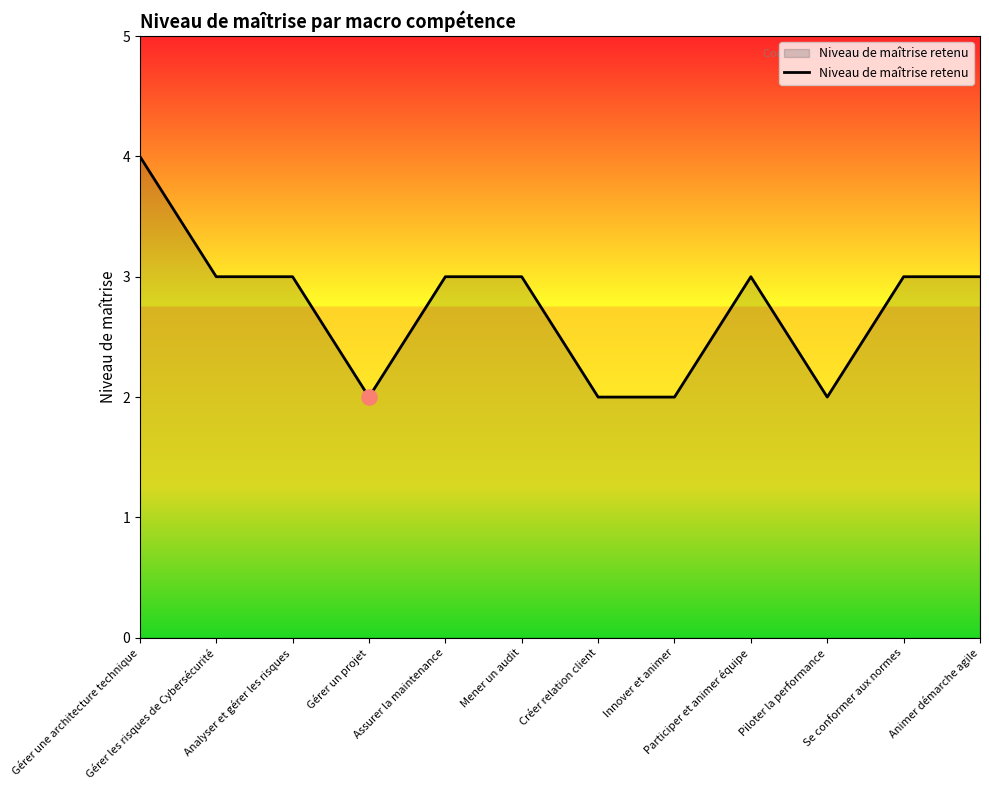

What is the ratio of the value at Piloter la performance to the value at Gérer un projet?

1.0